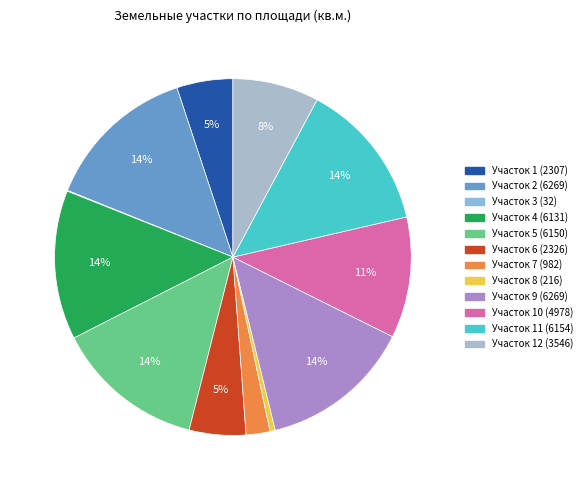

Do Участок 3 (32) and Участок 6 (2326) together represent more than half of the pie?

No